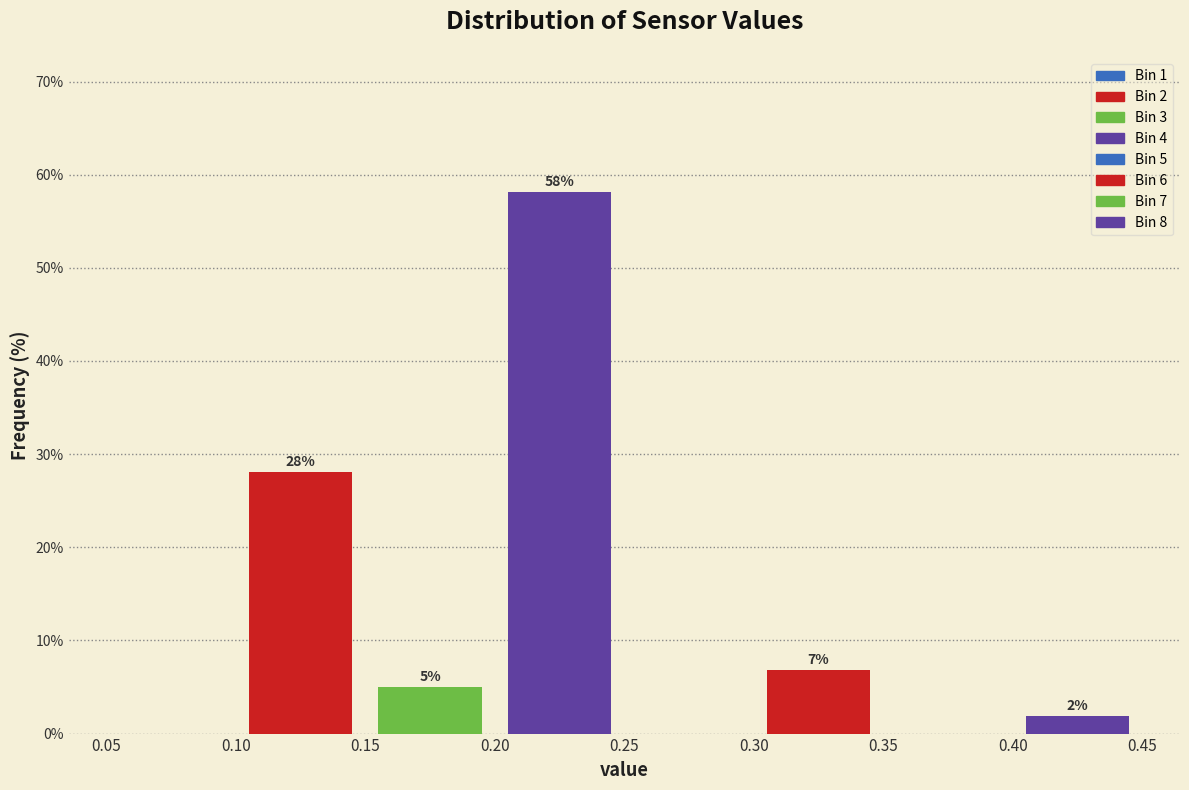

Over which range of the x-axis is the bar tallest?

0.20 to 0.25